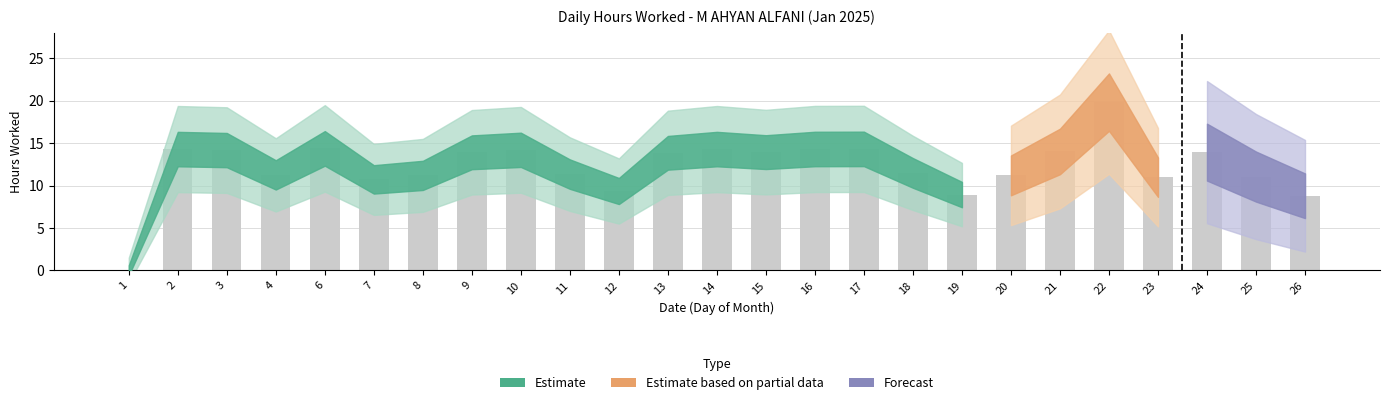

Are the bars horizontal?

No